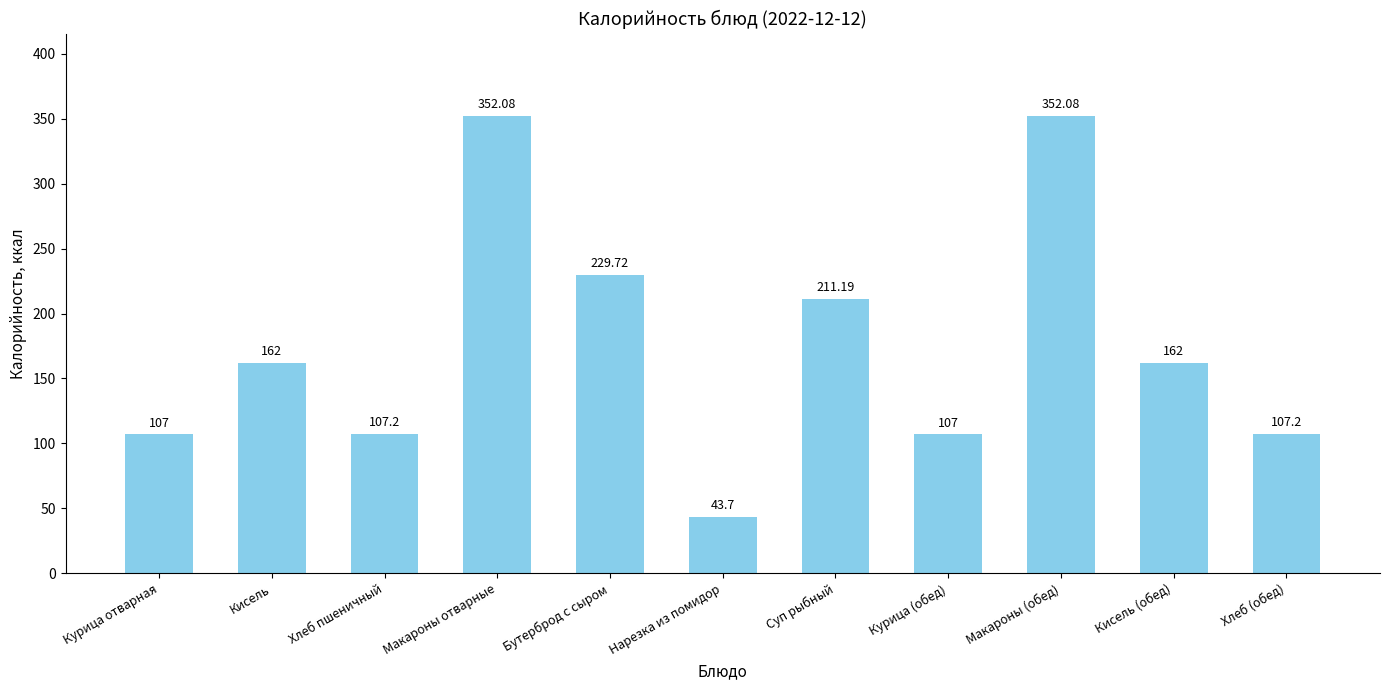

At which label is the value closest to 197?

Суп рыбный